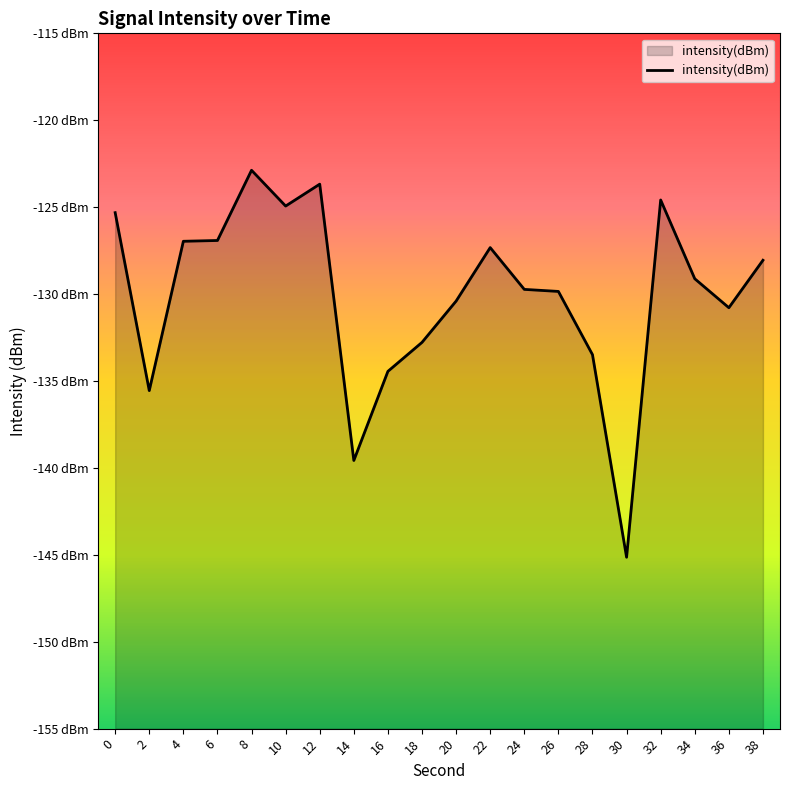

How many points are higher than both their immediate neighbors (excluding endpoints)?

4